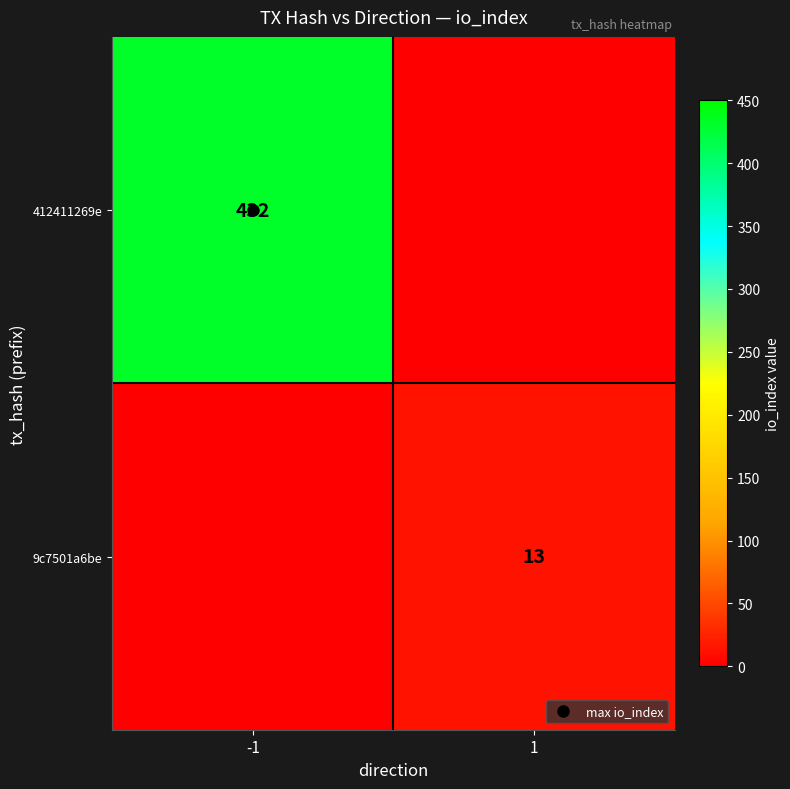

How many values in 9c7501a6be are above zero?

1